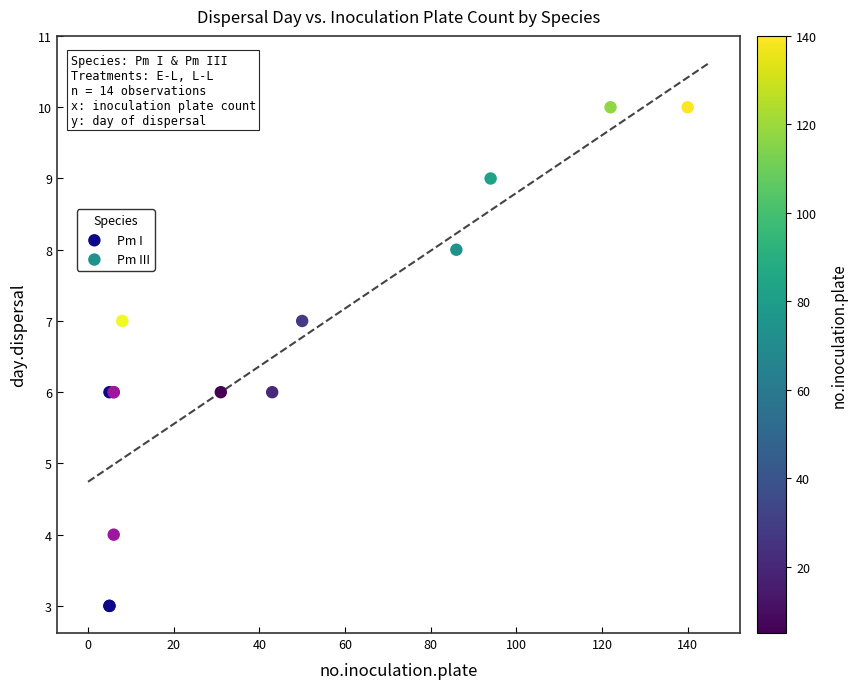

Which series contains the highest Y value?

Pm III